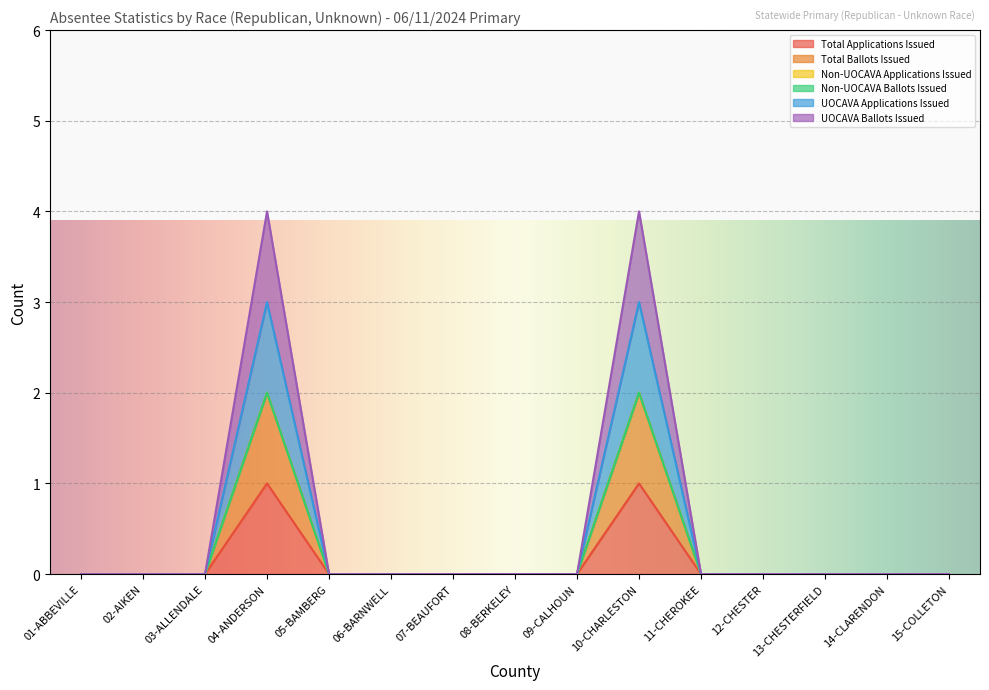

At which label does UOCAVA Ballots Issued reach its minimum?

01-ABBEVILLE